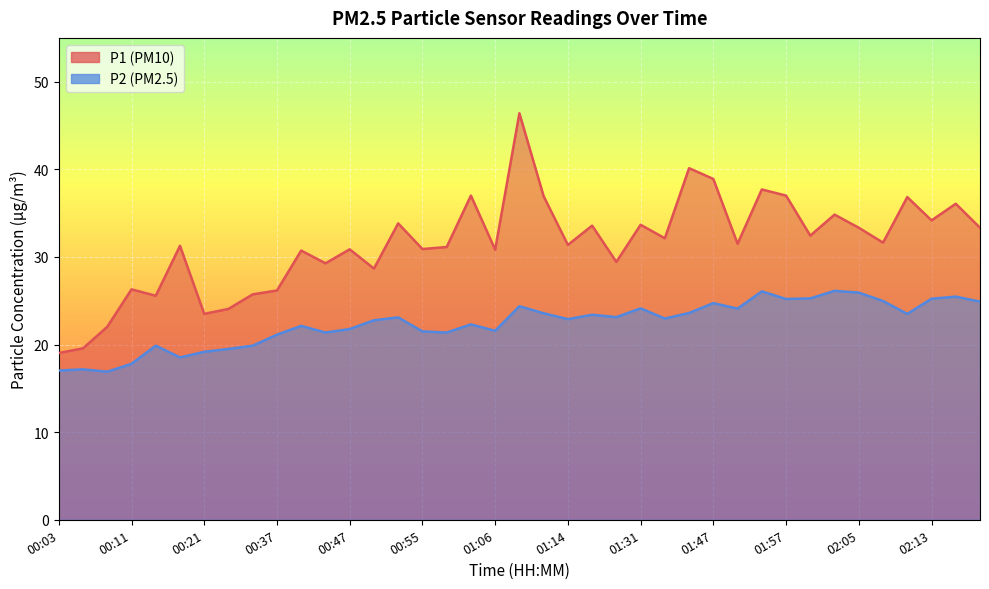

True or false: P2 and P1 cross at least once.

False